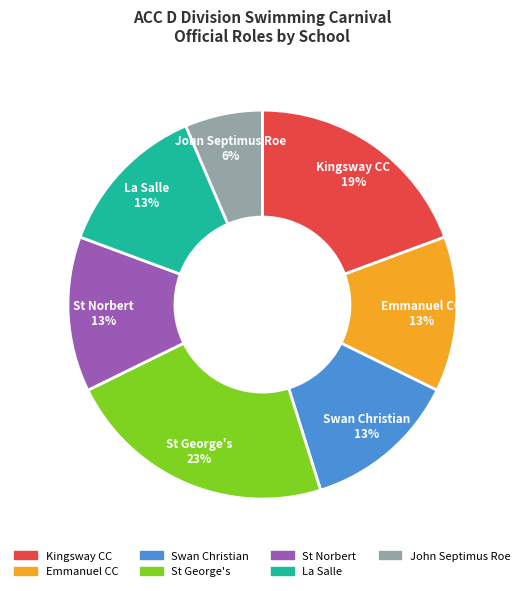

What percentage is the St George's slice, to the nearest percent?

23%